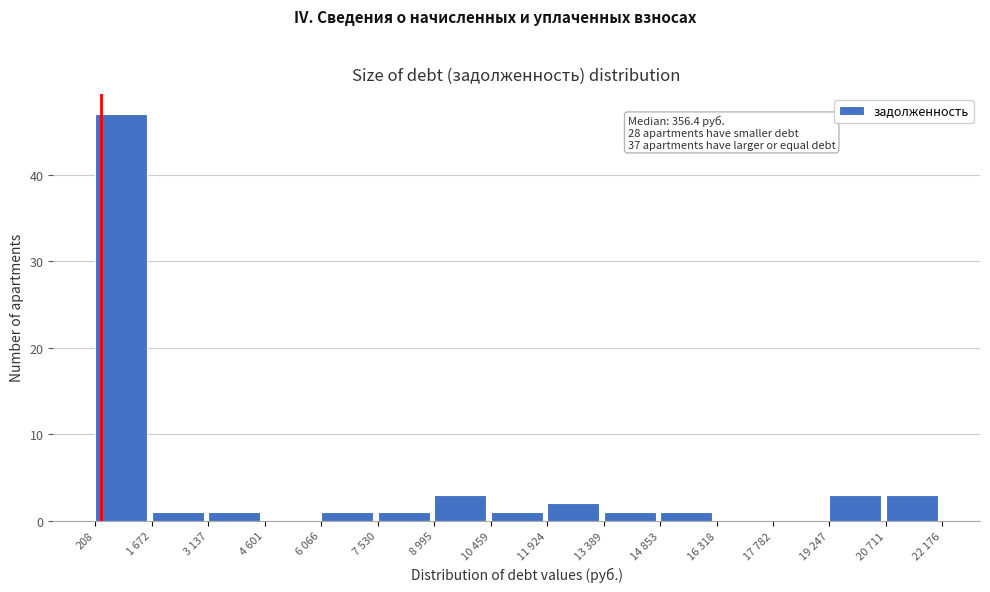

Reading left to right, what are all the values shown in this chart?

208=47	1 672=1	3 137=1	4 601=0	6 066=1	7 530=1	8 995=3	10 459=1	11 924=2	13 389=1	14 853=1	16 318=0	17 782=0	19 247=3	20 711=3